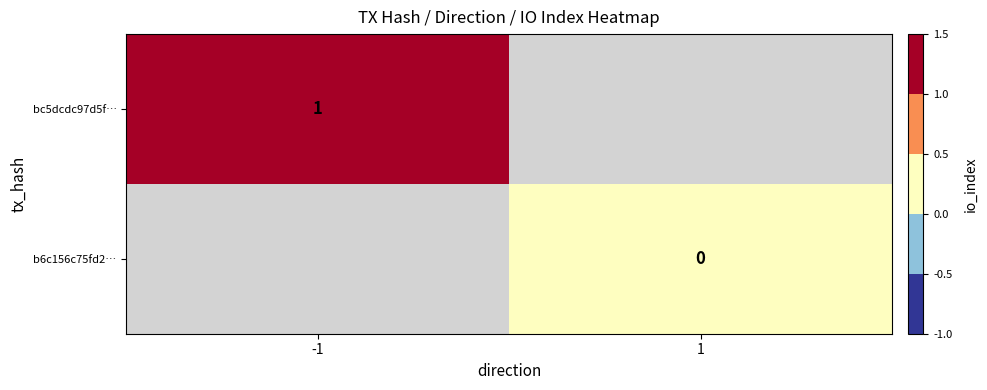

At how many categories does at least one series exceed 0?

1